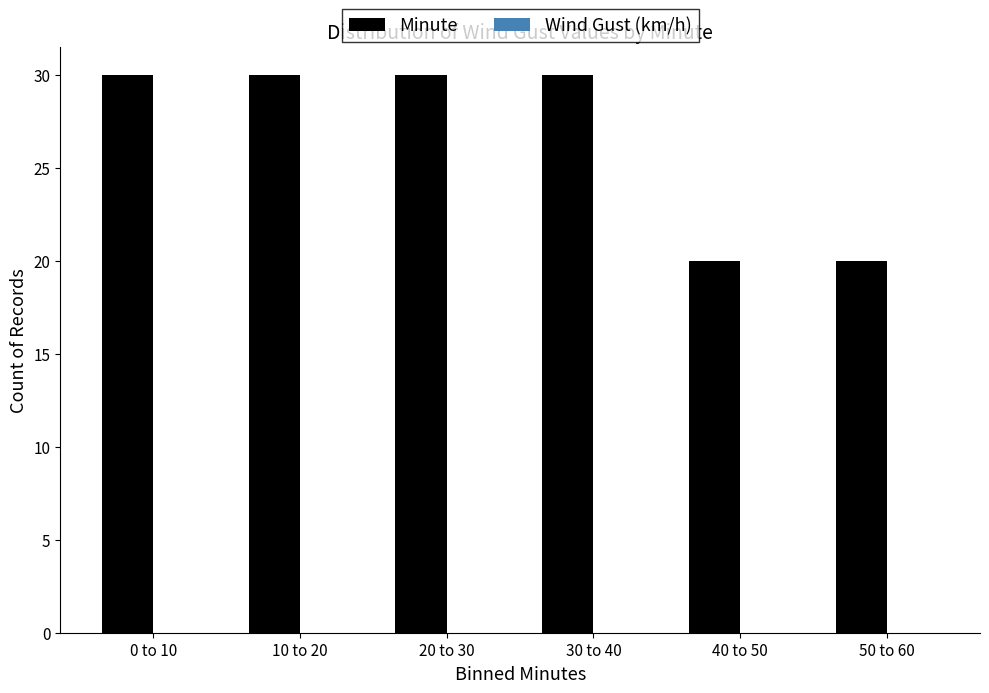

Reading left to right, transcribe all the data shown in this chart.

30	30	30	30	20	20